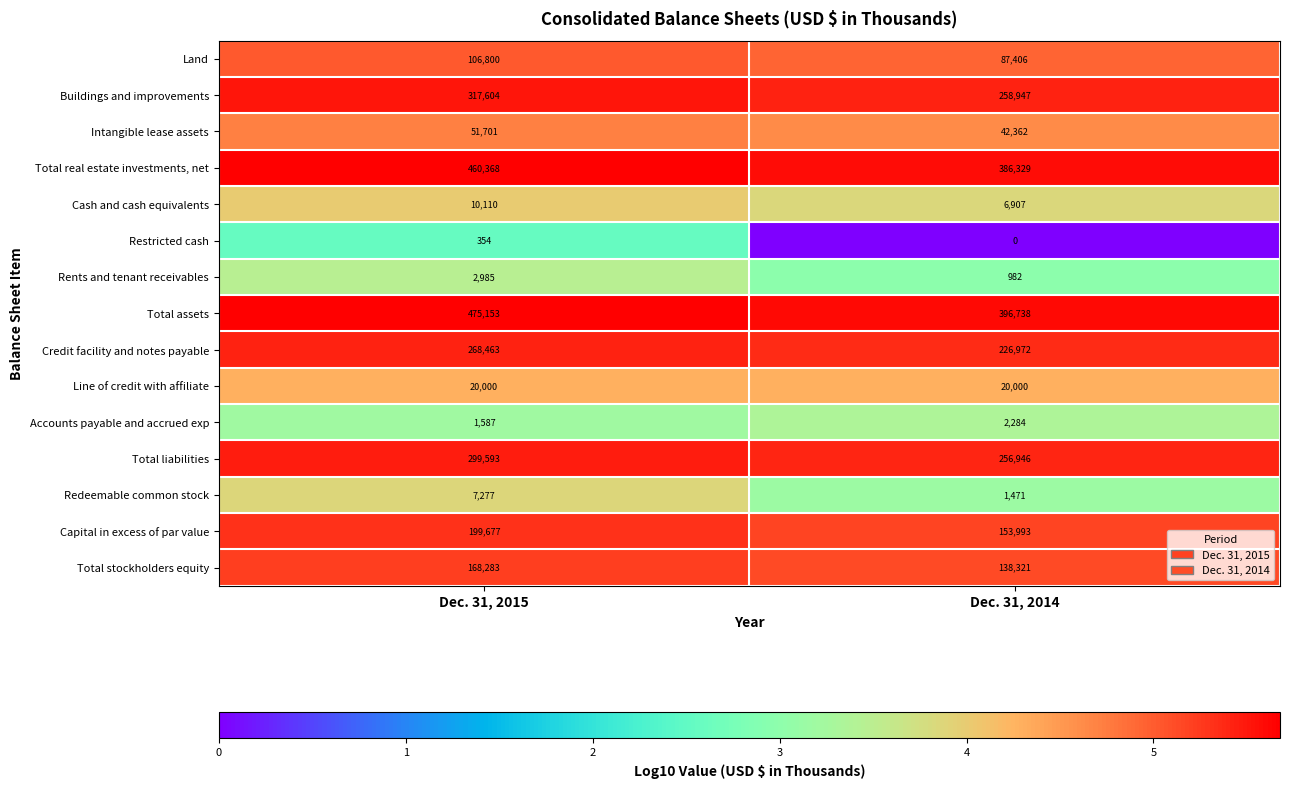

What is the difference between the highest and lowest values at Dec. 31, 2014?

396738